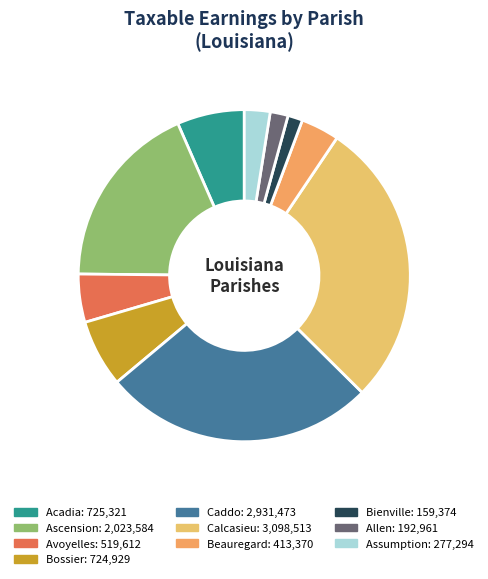

To the nearest percent, what percentage of the pie is Beauregard?

4%